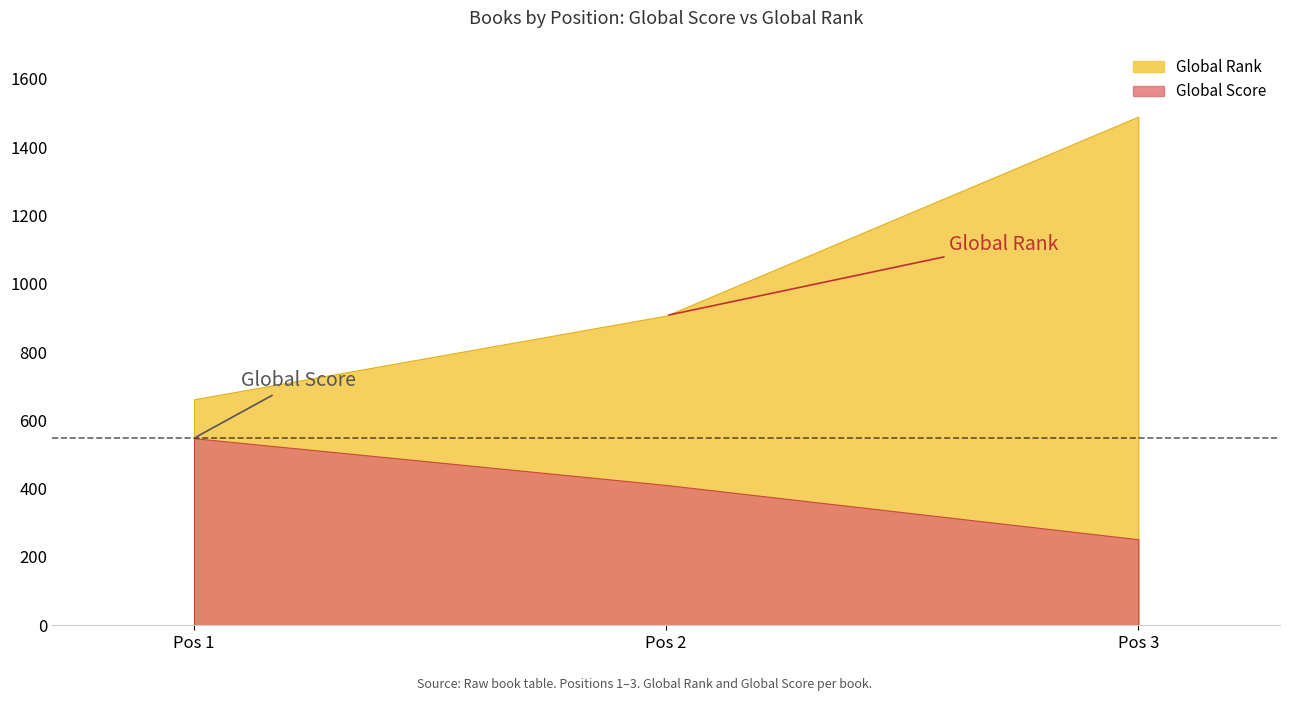

At which label does Global Score reach its peak?

1